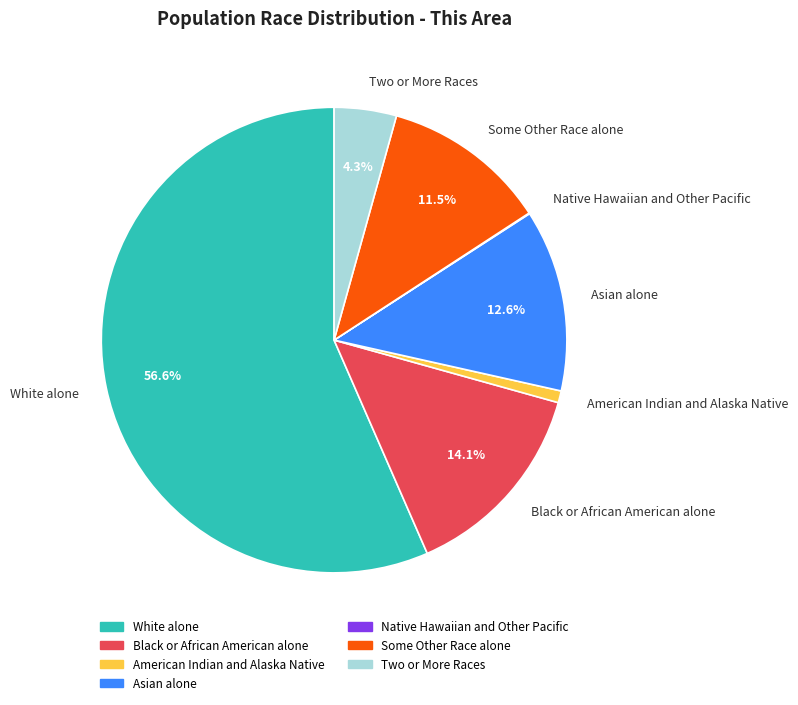

Is there a majority slice in this chart?

Yes